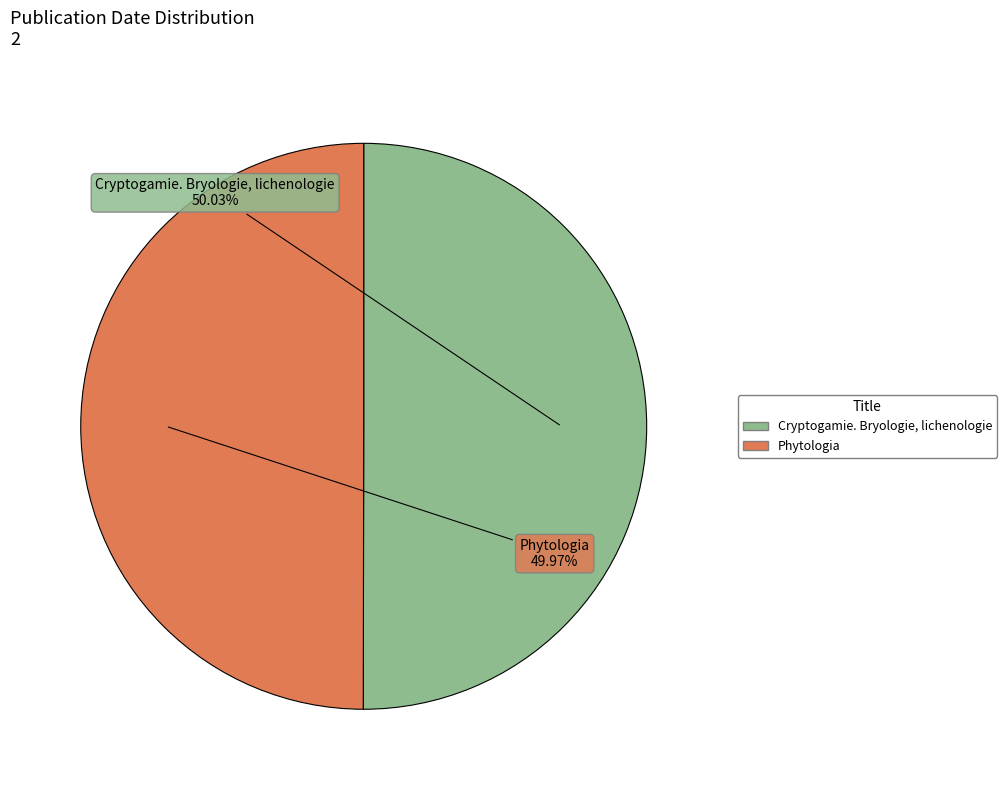

Count the number of slices in the pie.

2